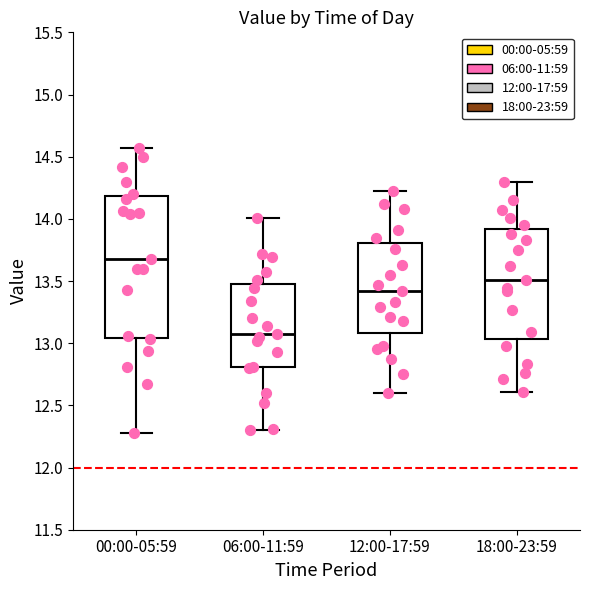

Which box is the tallest, from its lower edge to its upper edge?

00:00-05:59